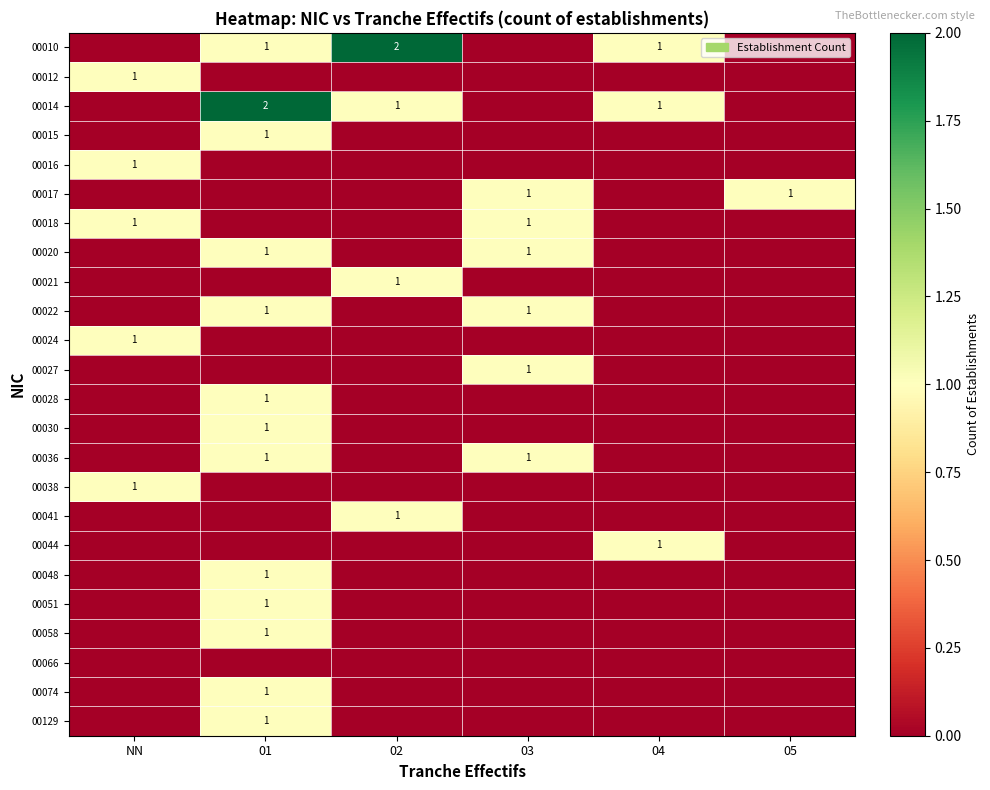

The value of 00015 at 01 is 0. True or false?

False